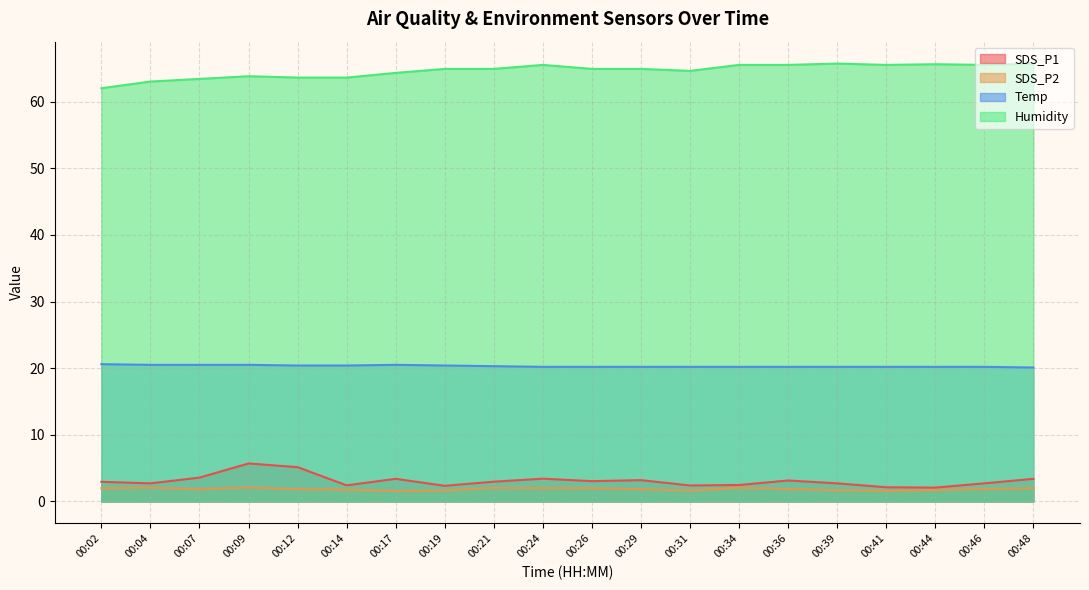

List the series in order of their peak value, highest first.

Humidity, Temp, SDS_P1, SDS_P2